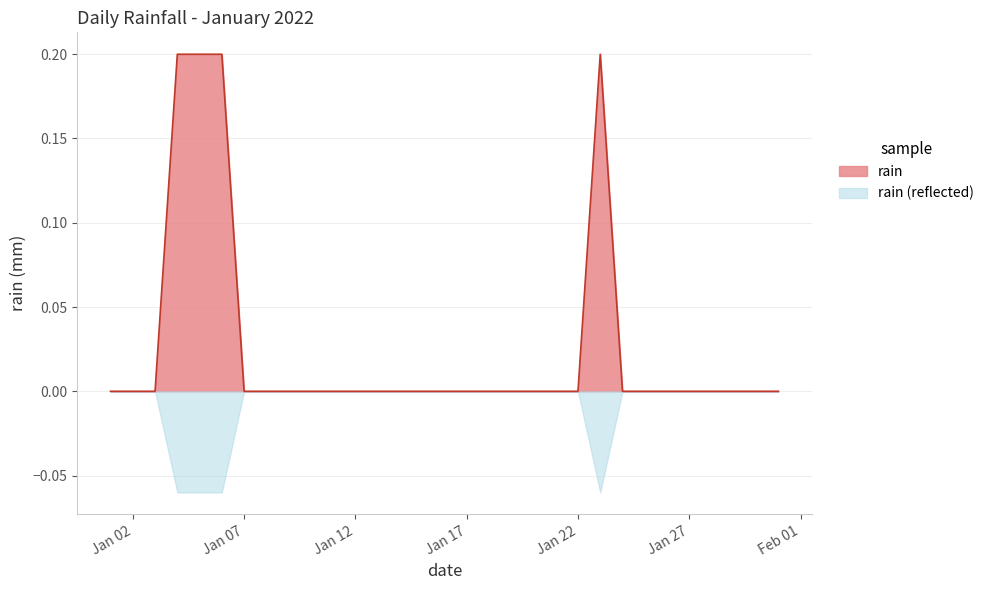

List the series in order of their overall mean, highest first.

rain, rain (reflected)